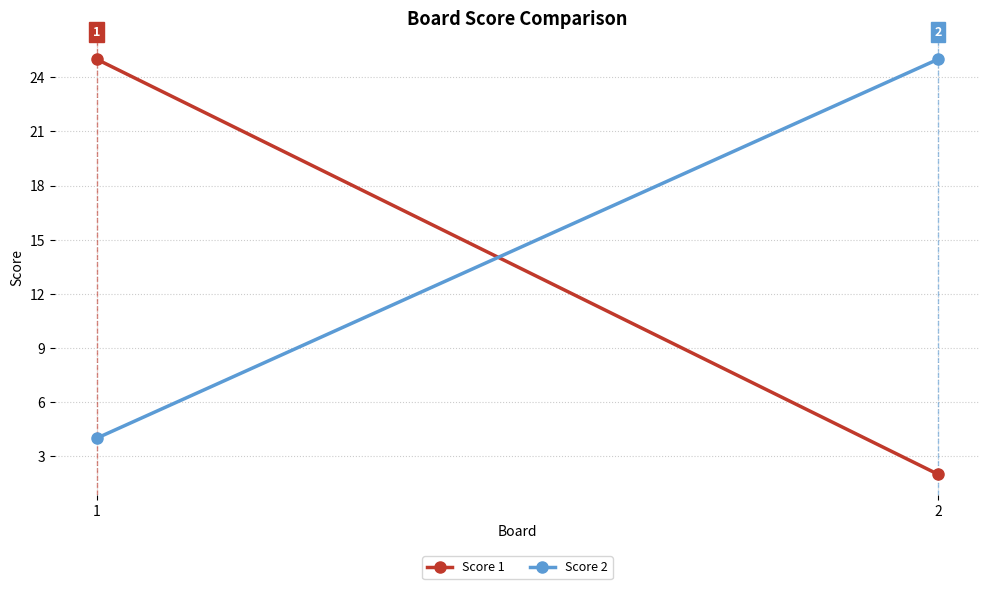

Which category has the highest value in the Score 2 series?

2